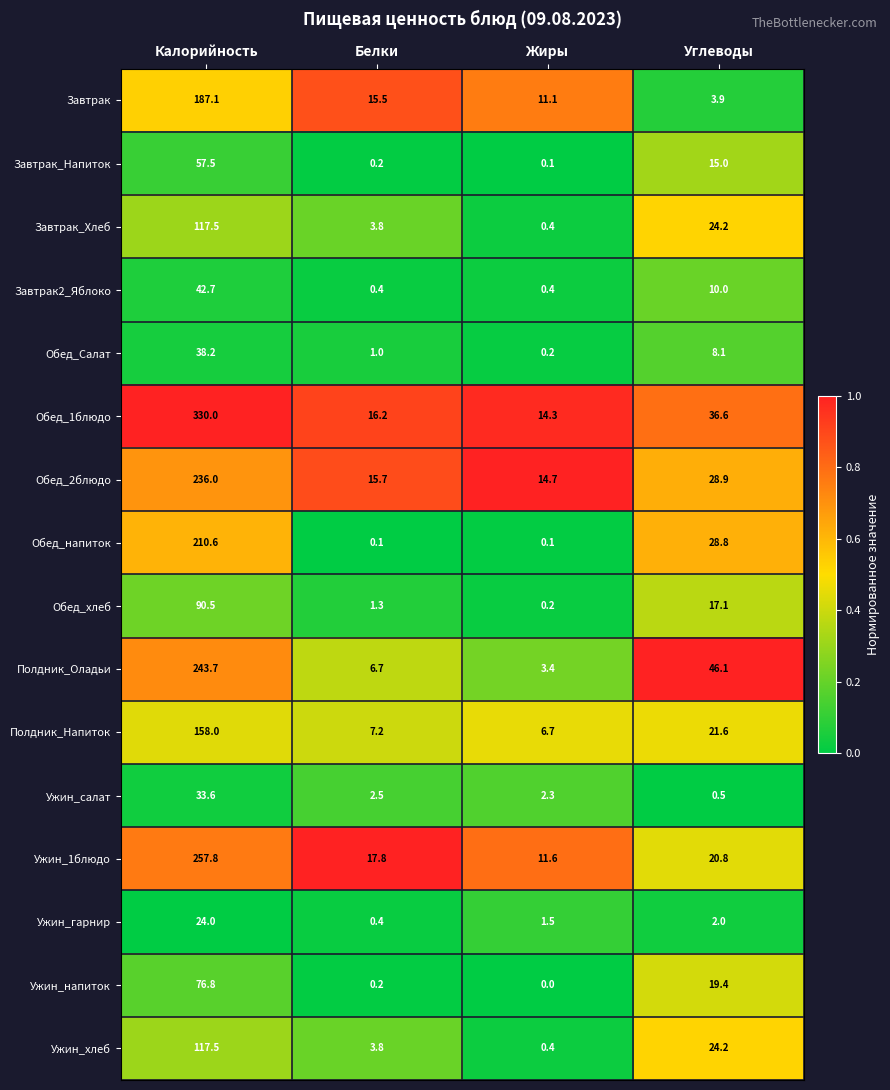

What is the difference between the highest and lowest values at Калорийность?

306.0